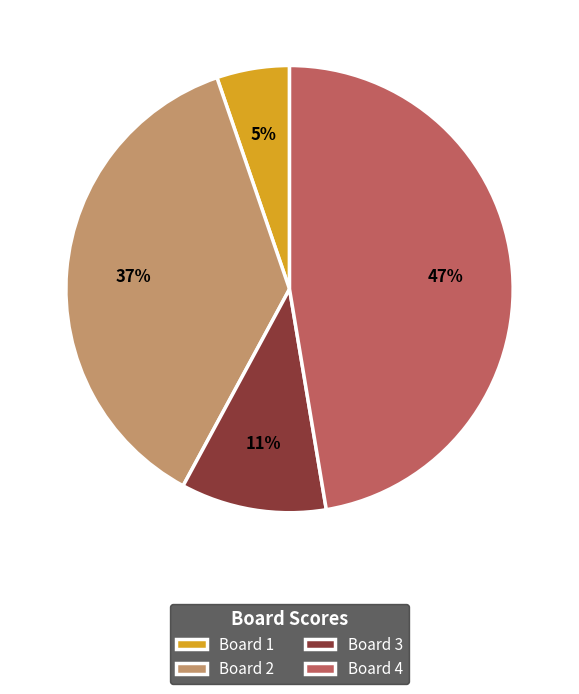

Combined, do Board 1 and Board 4 account for over 50%?

Yes